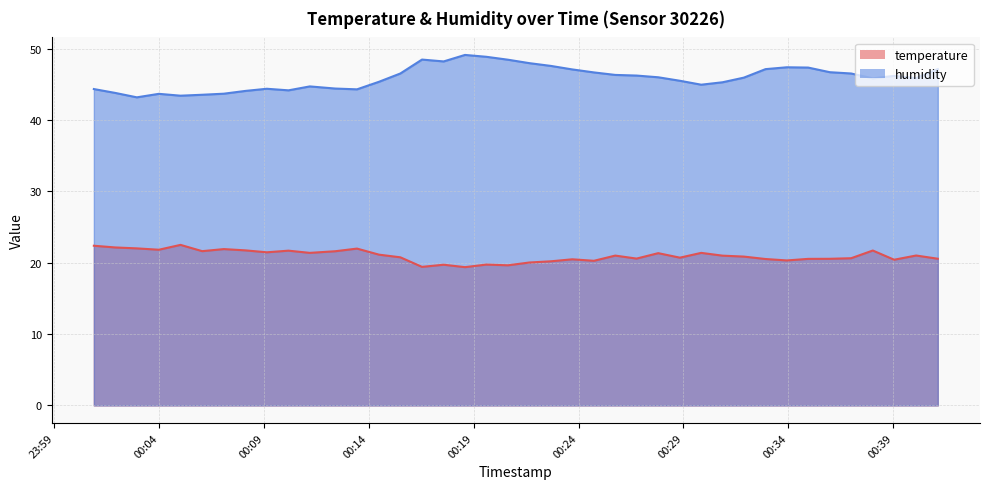

At which category does temperature reach its first local peak?

2023-07-13T00:05:01